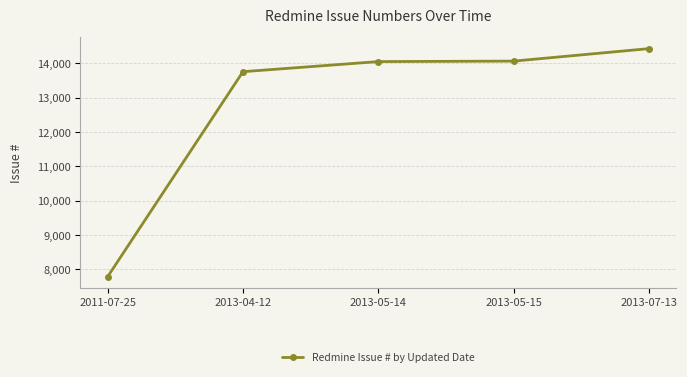

At which label is the value closest to 11107?

2013-04-12